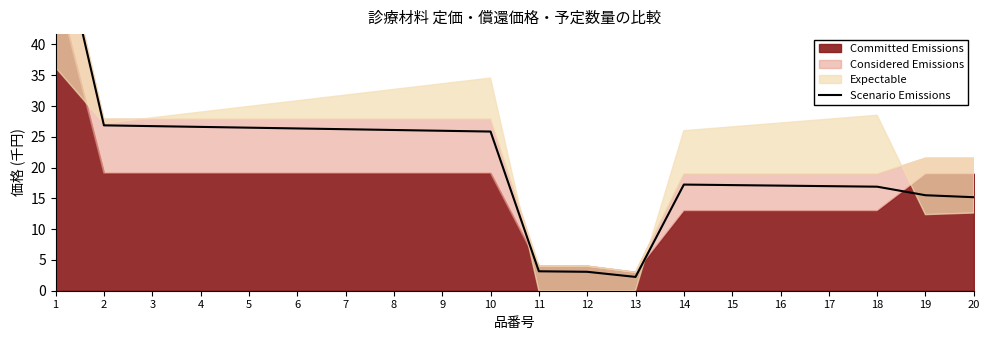

The chart shows a value of 28.3 at 16. True or false?

False